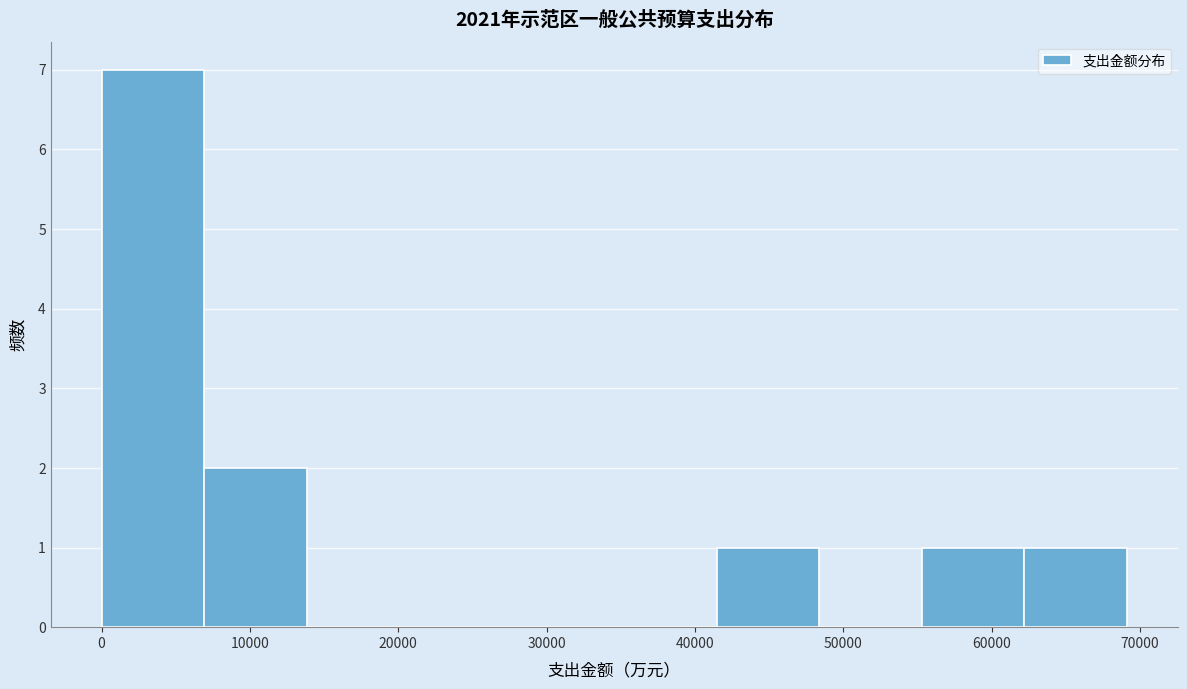

Reading left to right, transcribe this chart: for each bar, give the range it covers on the x-axis and its height. Neither the bar edges nor the heights are printed on the chart, so give them approximately, as read against the axes.

0 to 7000: 7
7000 to 14000: 2
14000 to 21000: 0
21000 to 28000: 0
28000 to 35000: 0
35000 to 41000: 0
41000 to 48000: 1
48000 to 55000: 0
55000 to 62000: 1
62000 to 69000: 1